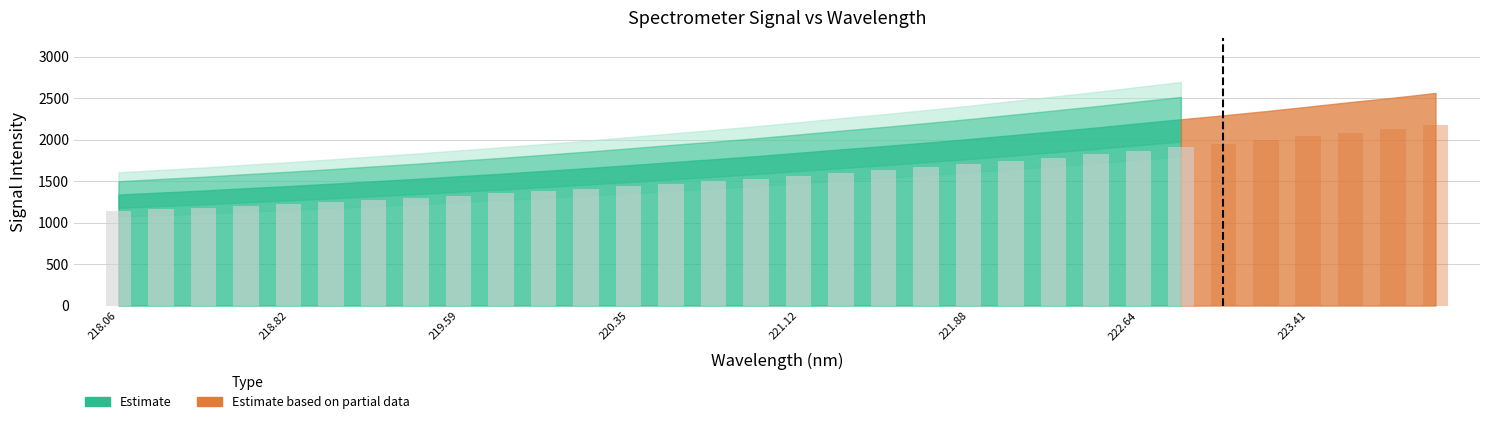

What is the difference between the second highest and second lowest values?

1142.5